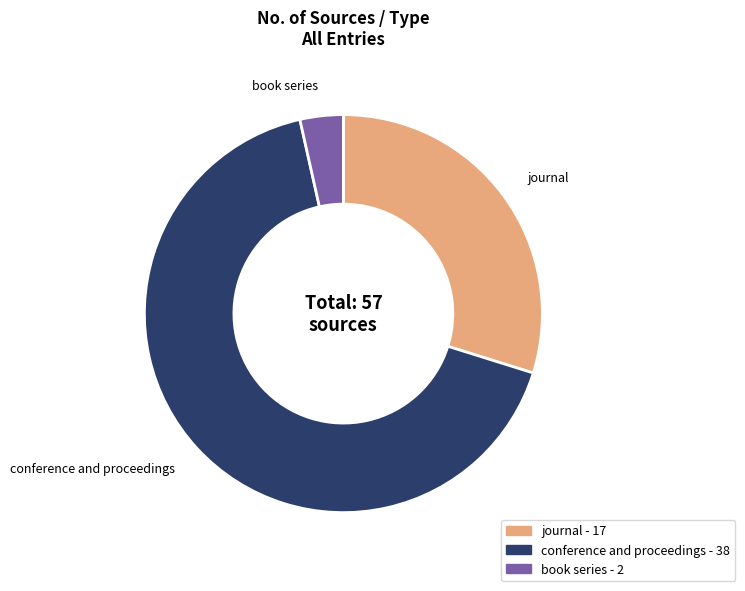

Is the sum of journal and book series greater than half?

No